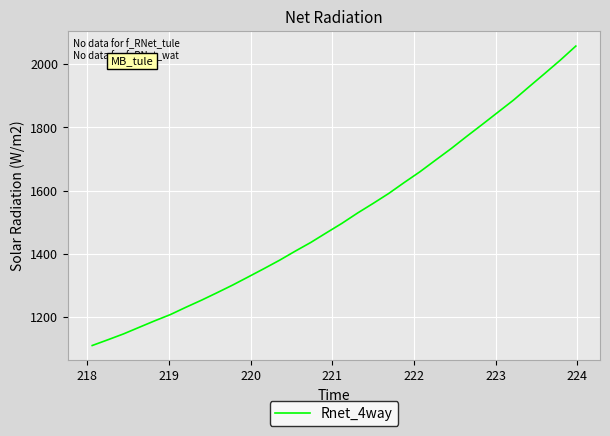

What is the difference between the maximum and minimum values?

947.0